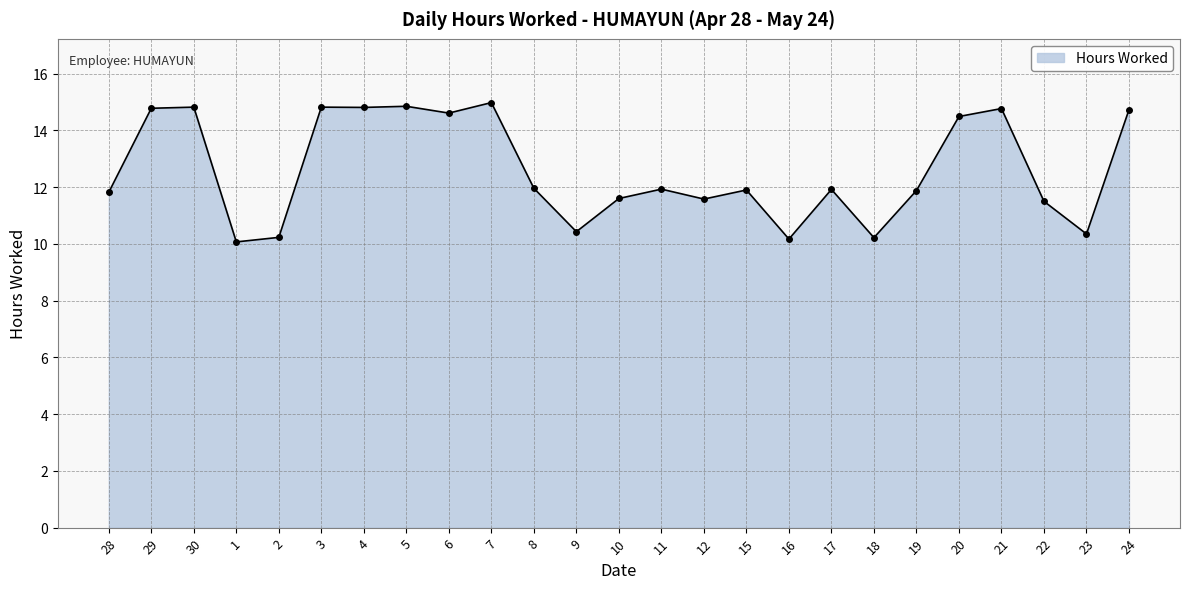

At which label does the data first exceed 11?

28